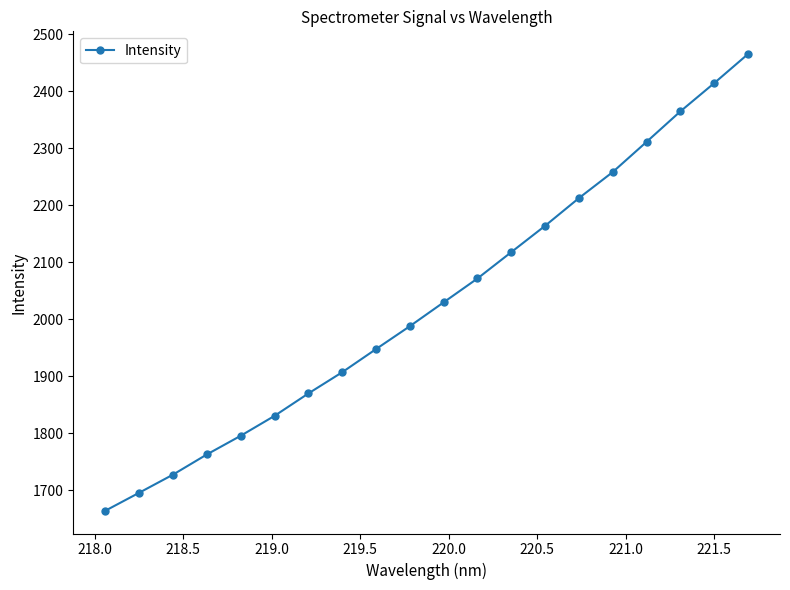

What is the difference between the second highest and second lowest values?

718.5